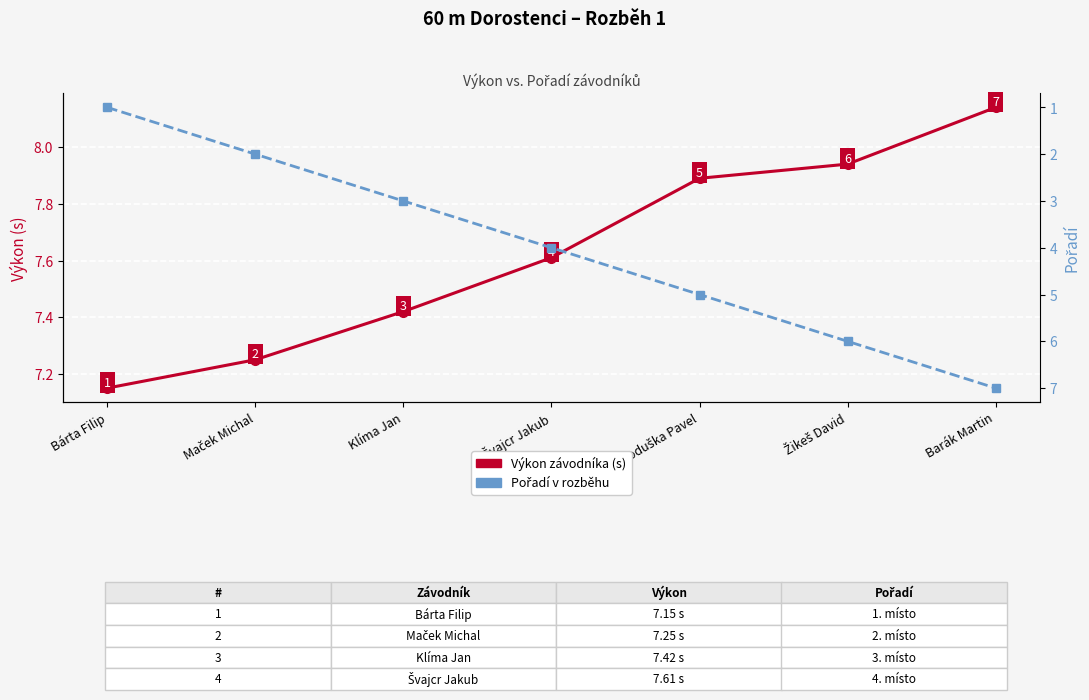

Which label corresponds to the smallest value in the chart?

Bárta Filip